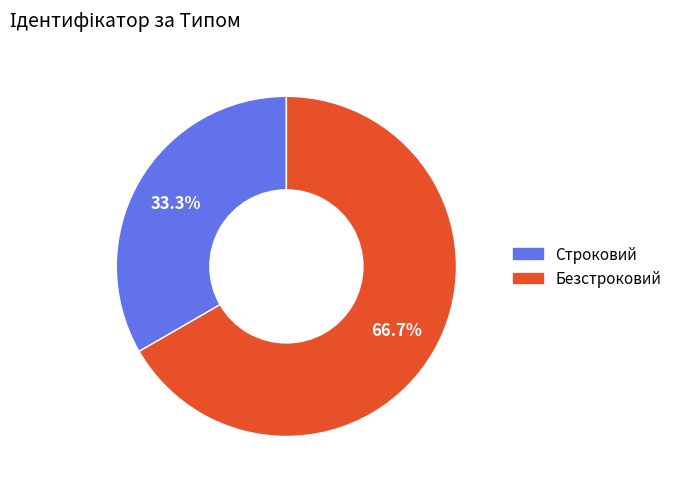

Count the number of slices in the pie.

2